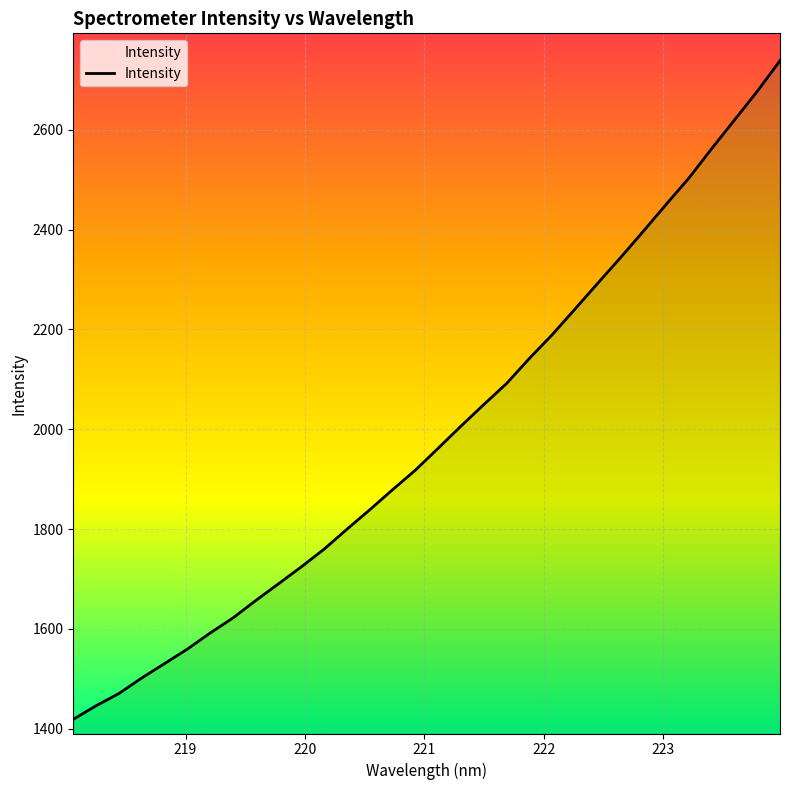

What is the difference between the values at 219.0156 and 218.6332?

57.9